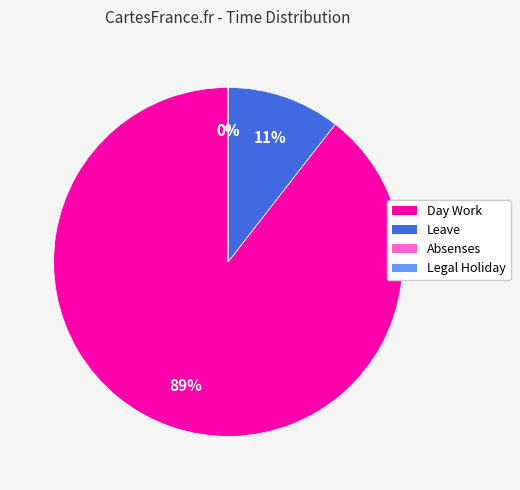

The Day Work slice represents 89% of the pie. True or false?

True